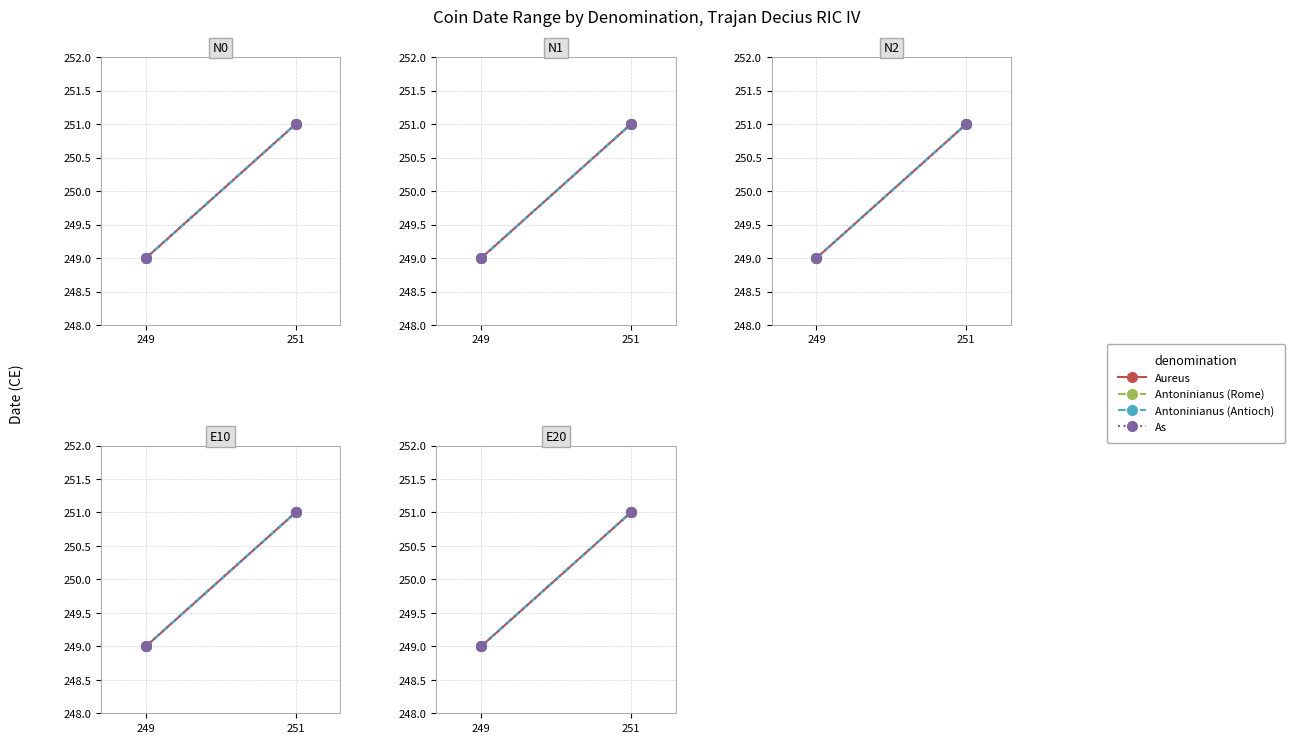

What is the value of the As point at the 2nd from the left?

251